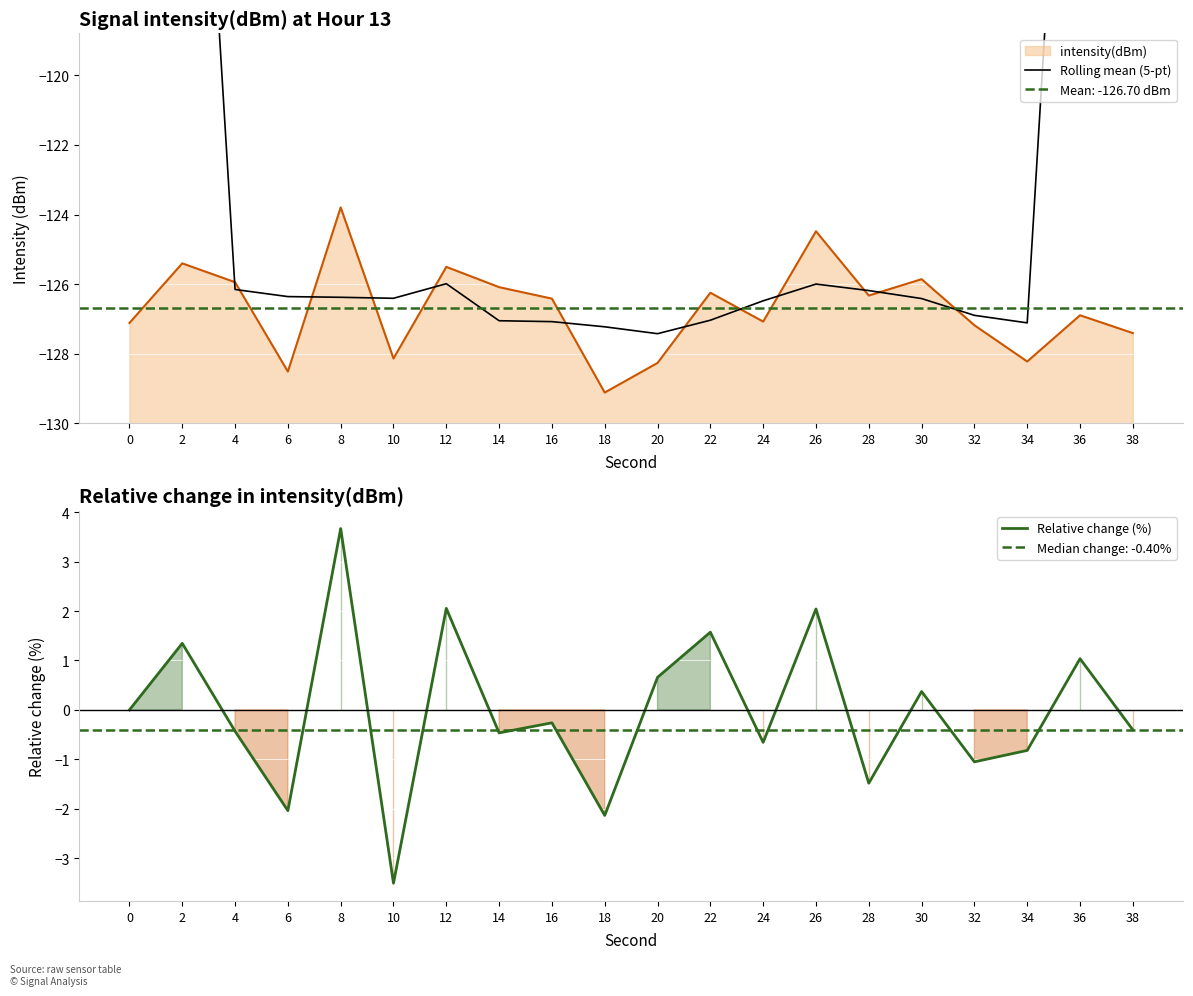

At which category does the chart reach its peak across all series?

8